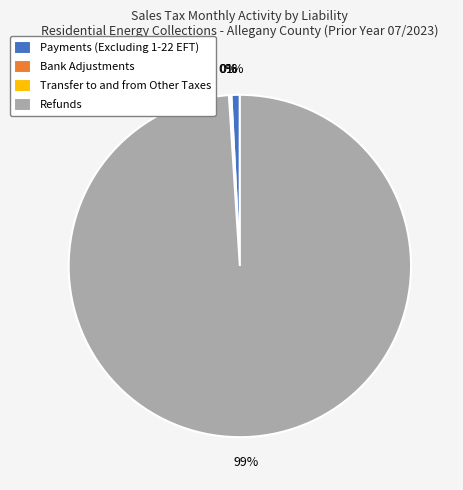

To the nearest percent, what is the difference between the largest and smallest slice percentages?

99%